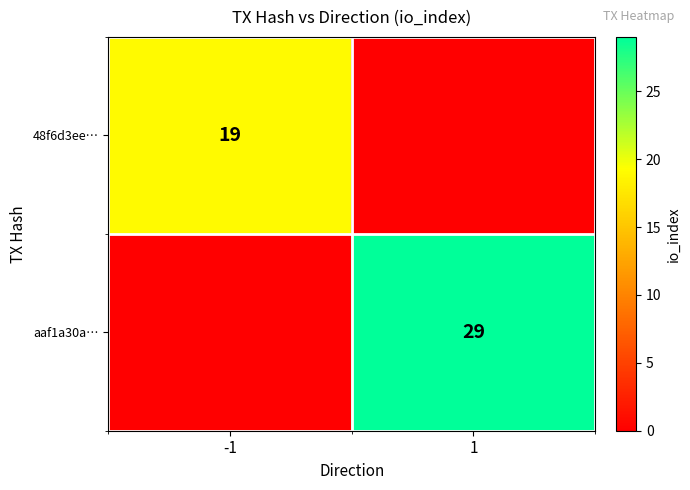

Is it true that 48f6d3ee… equals 11 at -1?

False